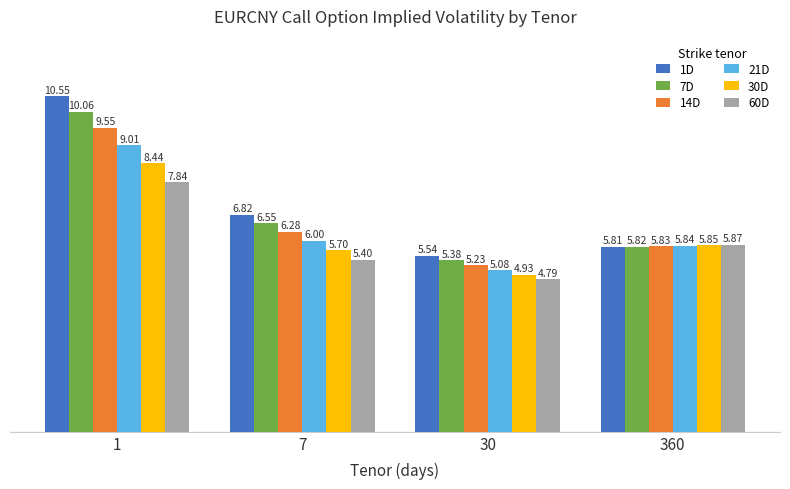

What is the average value of the 21D series?

6.5